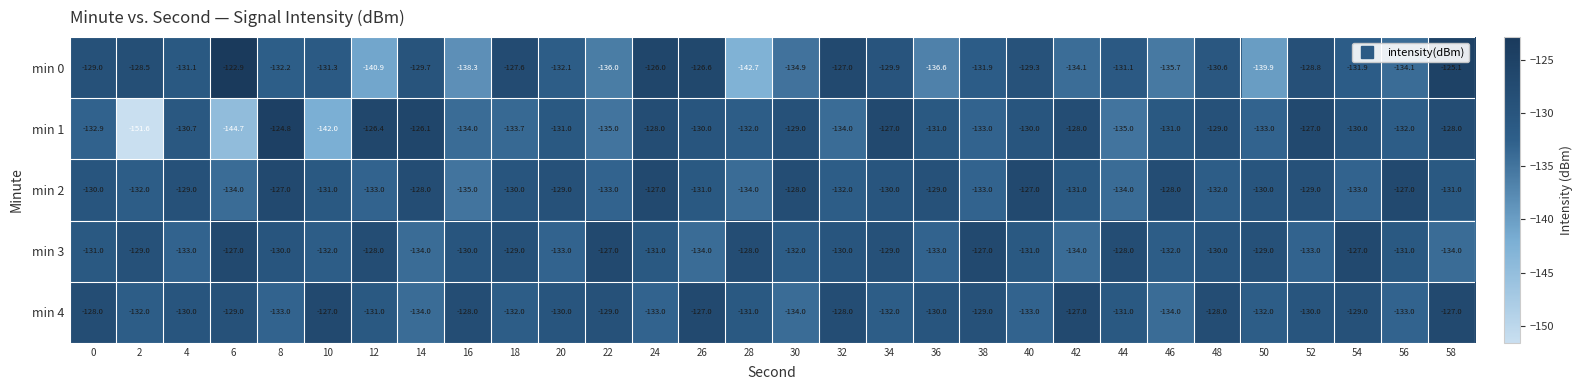

How many distinct data groups are displayed?

5